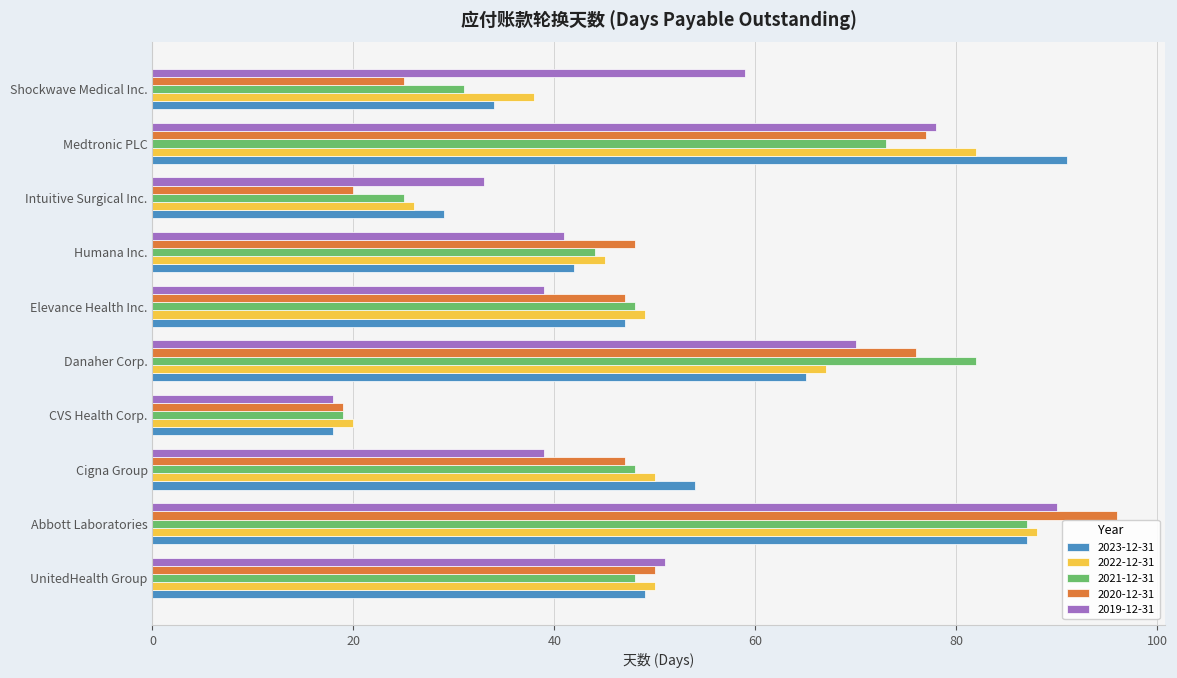

How many values in the 2023-12-31 series are below 49?

5